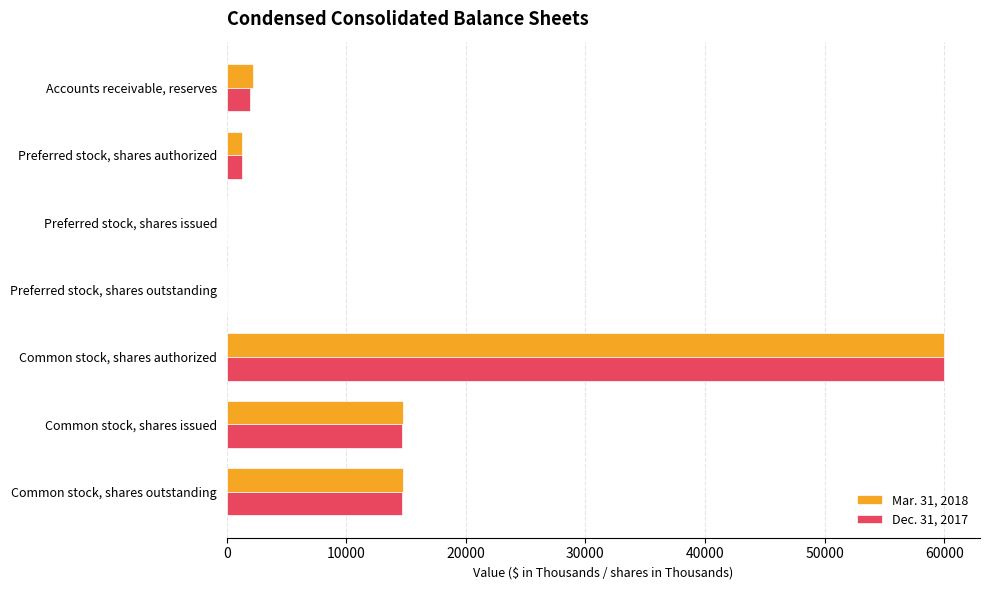

True or false: Dec. 31, 2017 has a value of 1914 at Accounts receivable, reserves.

True